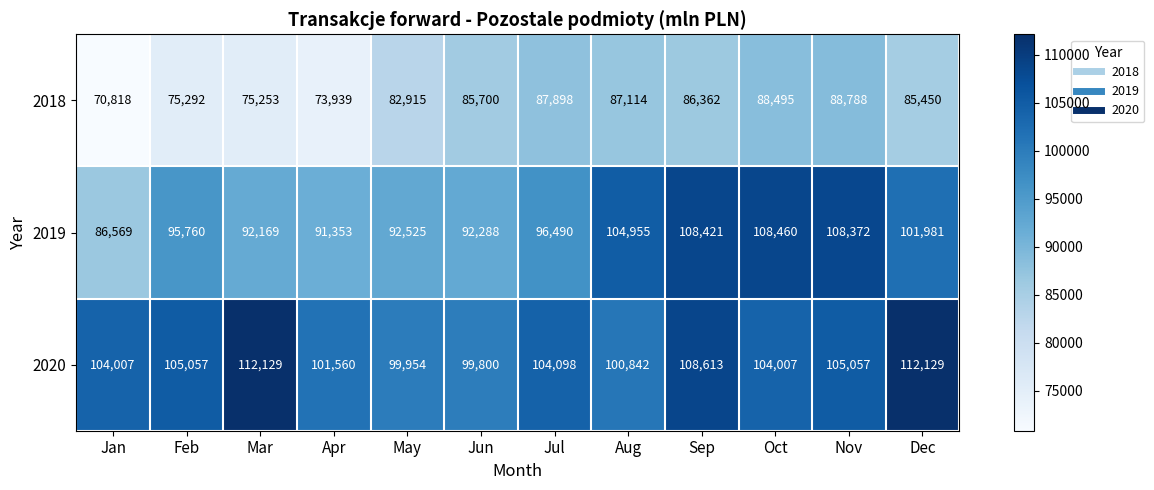

Is the value of 2019 at Jun greater than the value of 2020 at Dec?

No